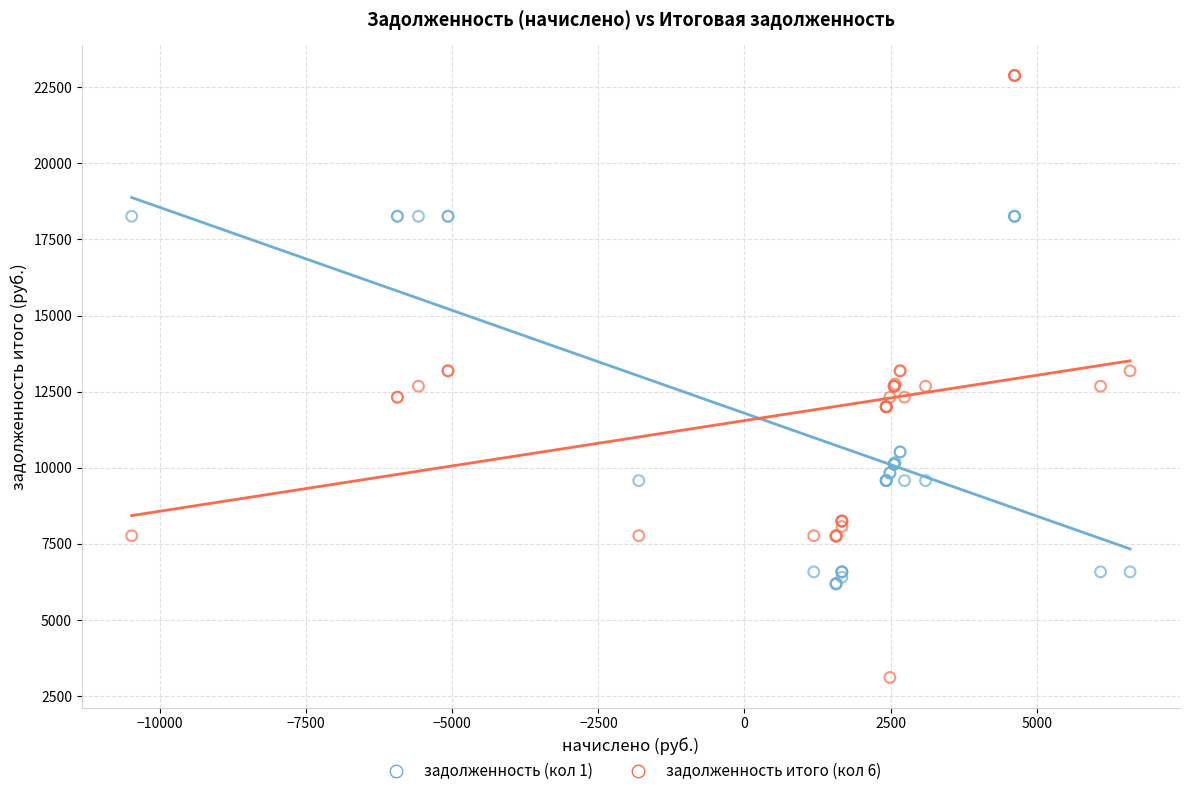

Which series has the widest spread of Y values?

задолженность итого (кол 6)